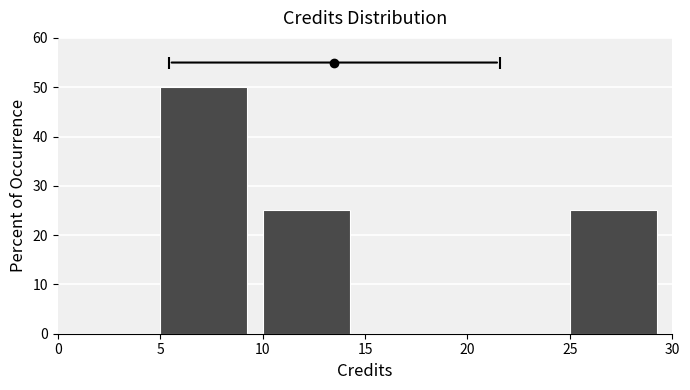

How tall is the bar that spans 5 to 10 on the x-axis? The values are not printed on the chart, so give them approximately, as read against the axis.

50